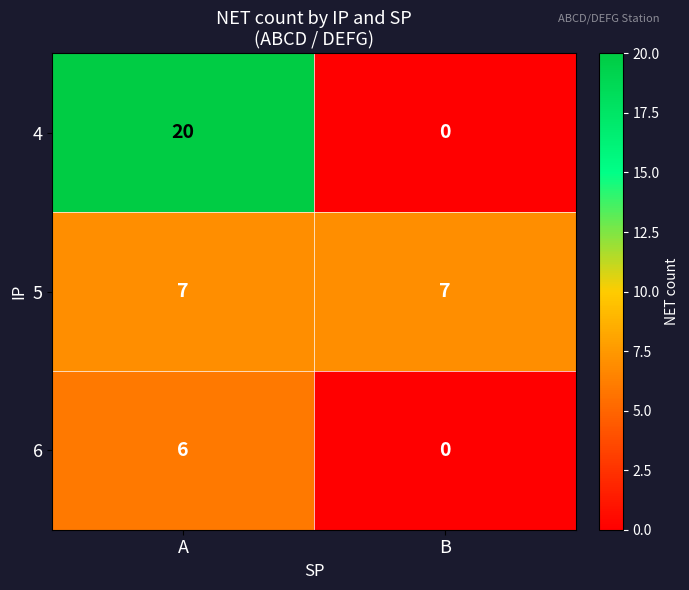

The 4 series shows 20 at A. True or false?

True